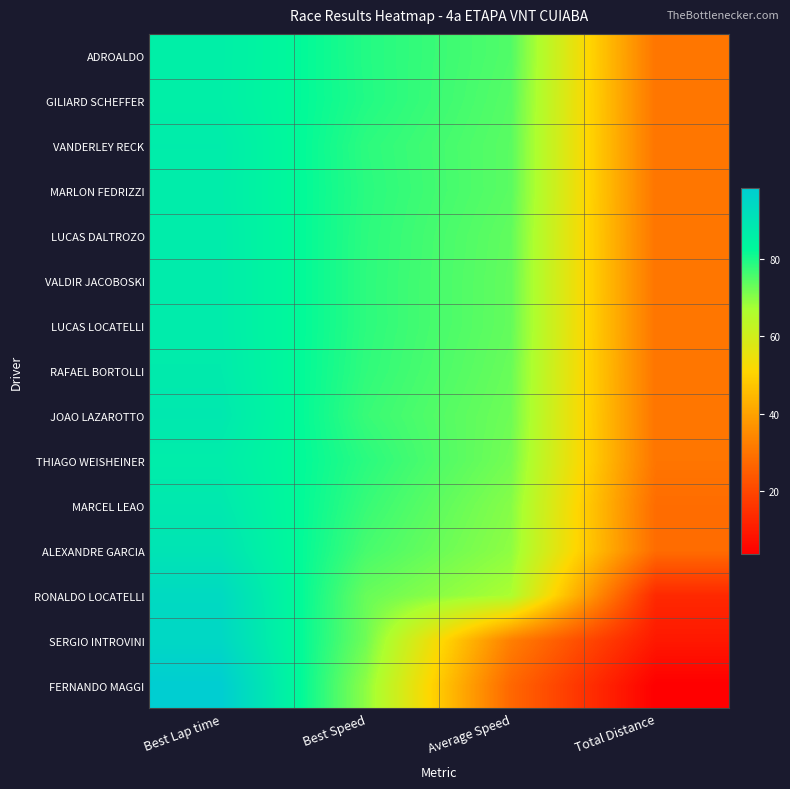

What is the greatest value displayed?

98.3